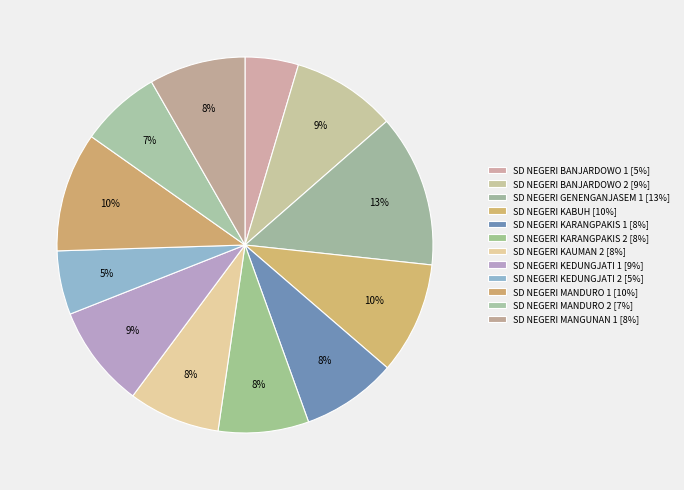

Is SD NEGERI MANGUNAN 1 the majority of the pie?

No